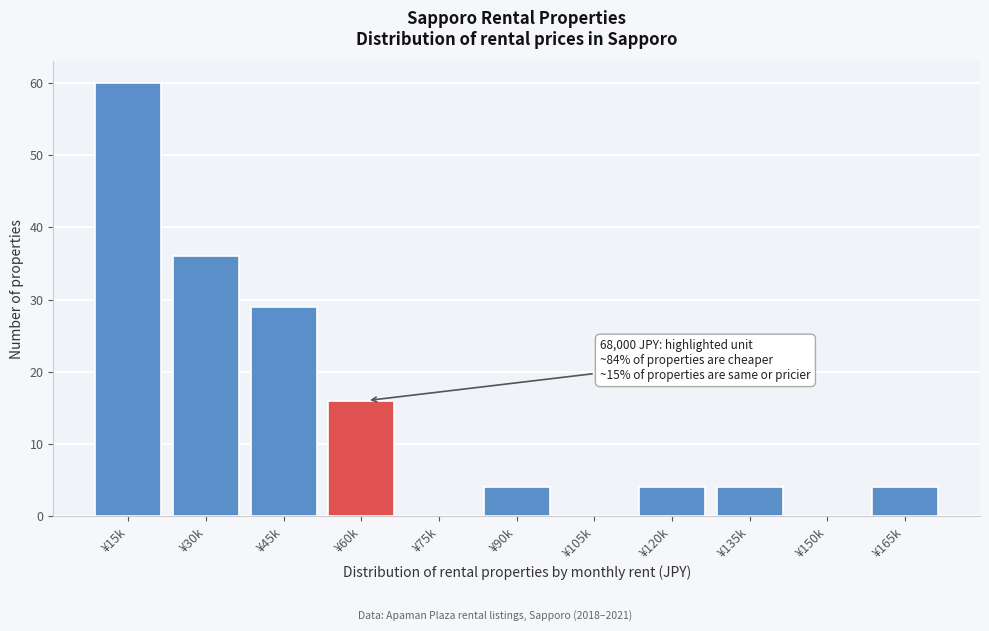

Reading left to right, extract all data points from this chart.

¥15k=60	¥30k=36	¥45k=29	¥60k=16	¥75k=0	¥90k=4	¥105k=0	¥120k=4	¥135k=4	¥150k=0	¥165k=4